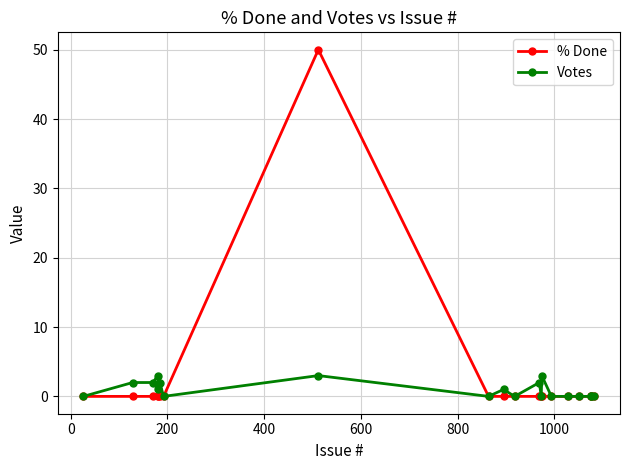

Reading right to left, extract all data points from this chart.

% Done: 0	0	0	0	0	0	0	0	0	0	0	0	50	0	0	0	0	0	0	0
Votes: 0	0	0	0	0	0	3	0	2	0	1	0	3	0	2	1	3	2	2	0